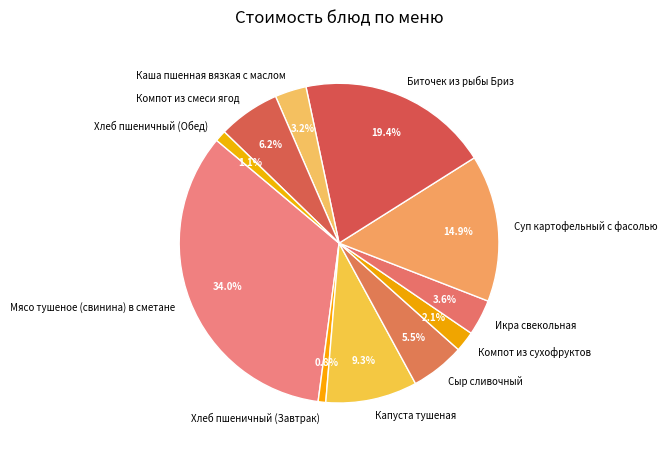

How many segments does this pie chart have?

11